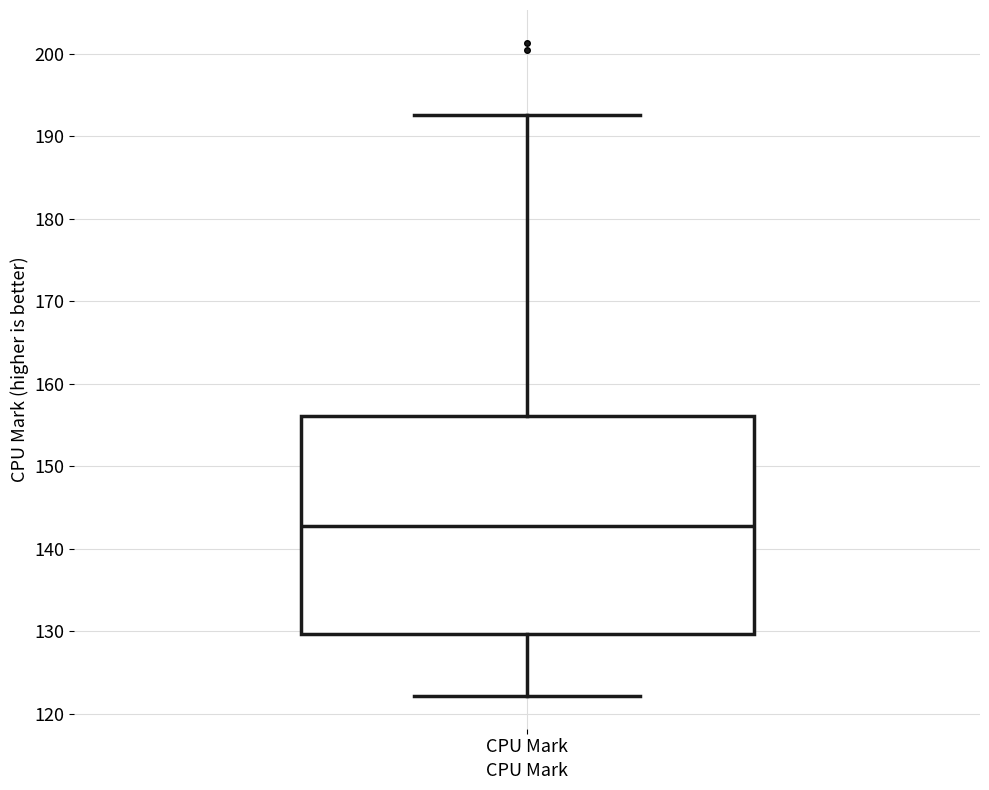

Where does the lower whisker of the box for CPU Mark end on the y-axis? The values are not printed on the chart, so give them approximately, as read against the axis.

122